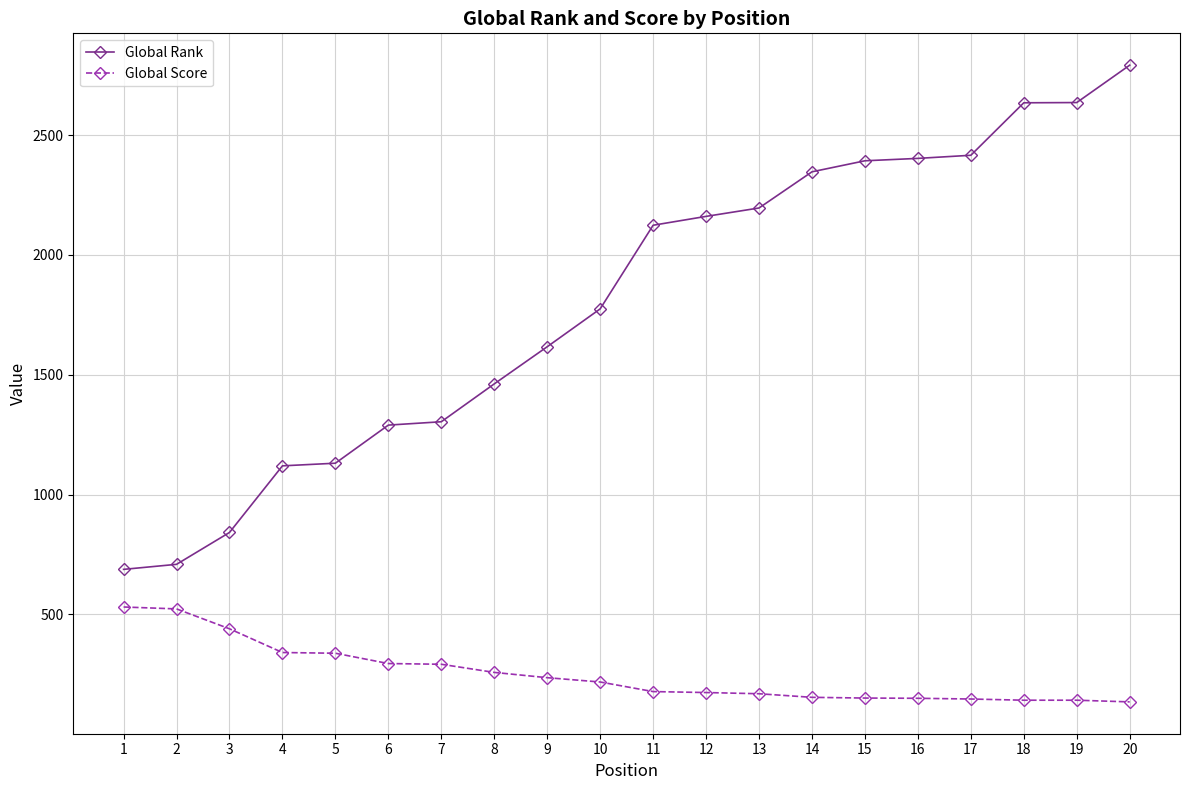

List the series in order of their peak value, highest first.

Global Rank, Global Score